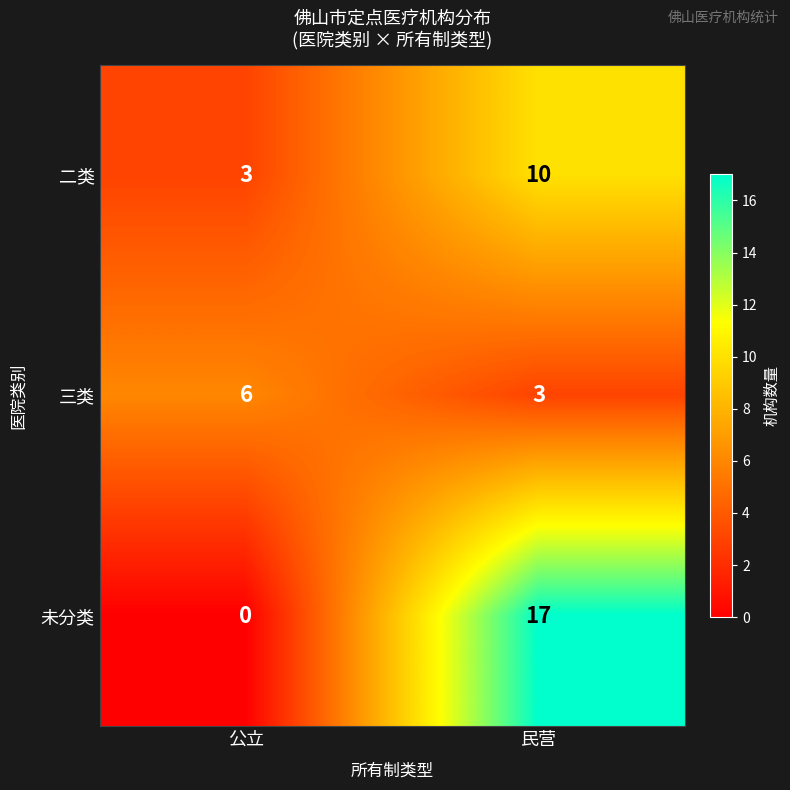

Read the 未分类 value at 民营.

17